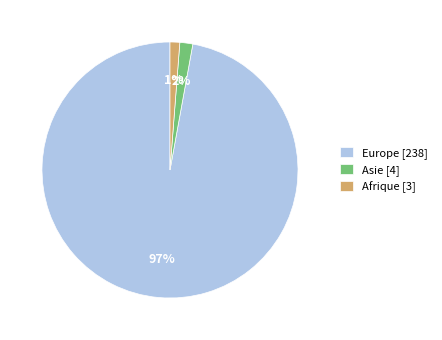

Is the sum of Asie [4] and Afrique [3] greater than half?

No